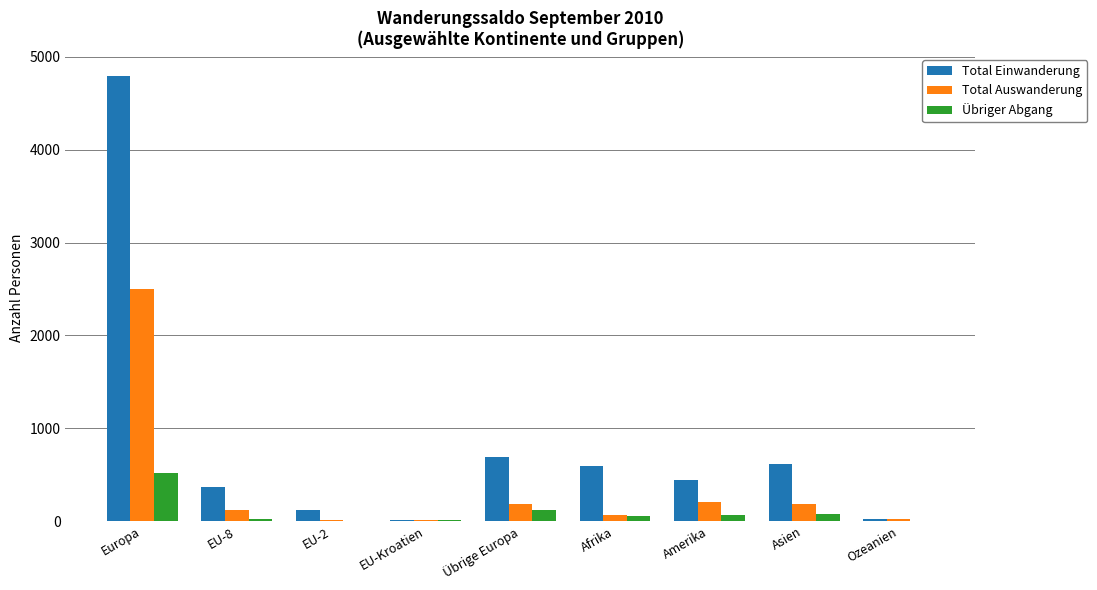

What is the maximum value for Total Einwanderung?

4793